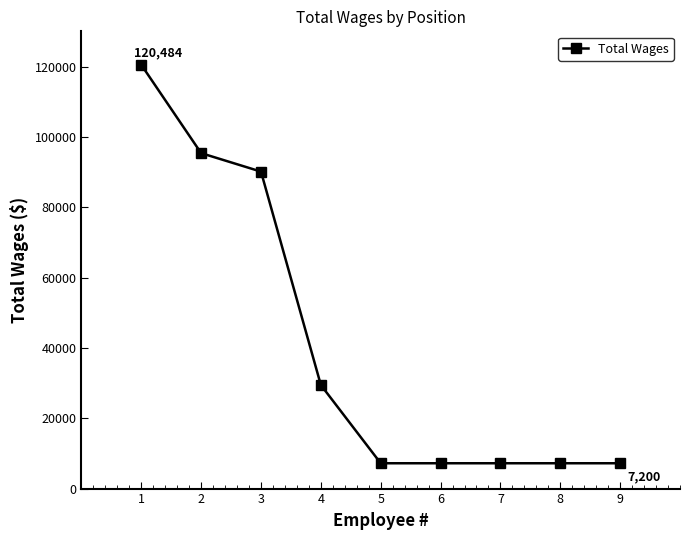

How many distinct data groups are displayed?

1